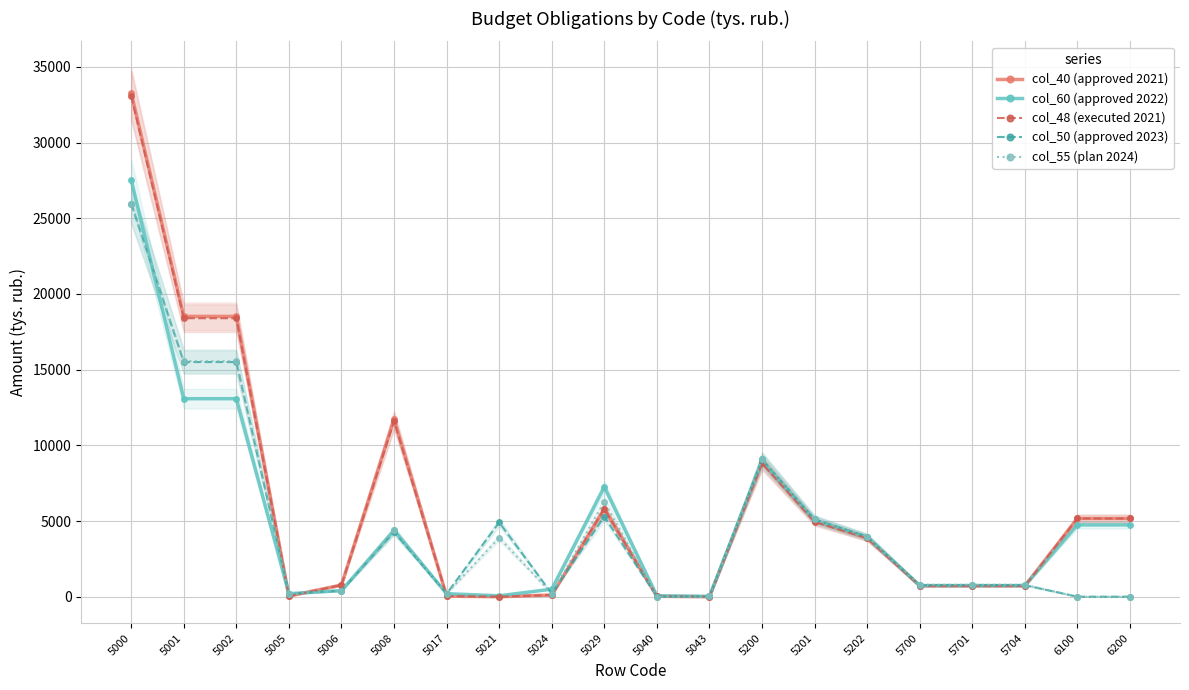

Is the value of col_48 (executed 2021) at 5201 greater than the value of col_55 (plan 2024) at 6100?

Yes